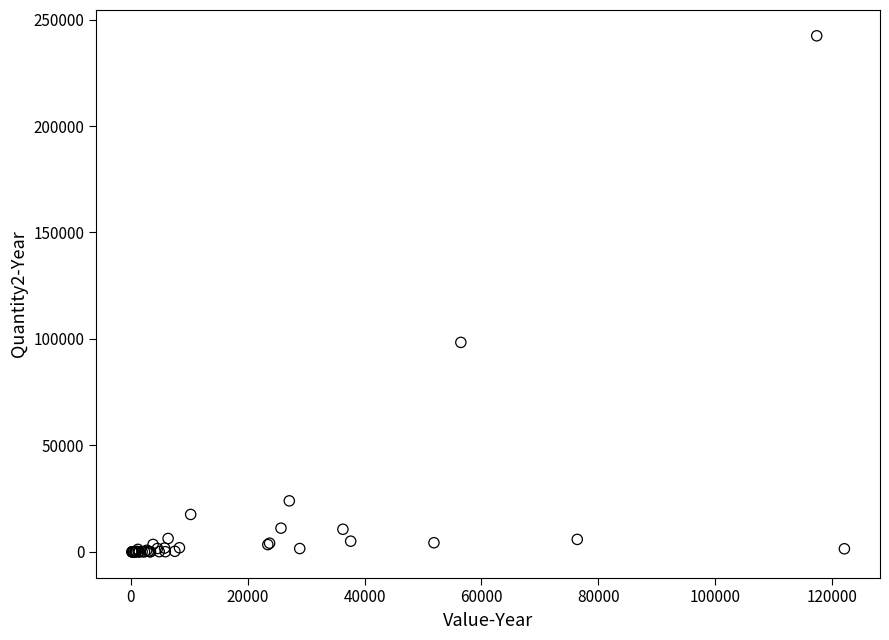

What Y value in the scatter plot is closest to 121185?

98378